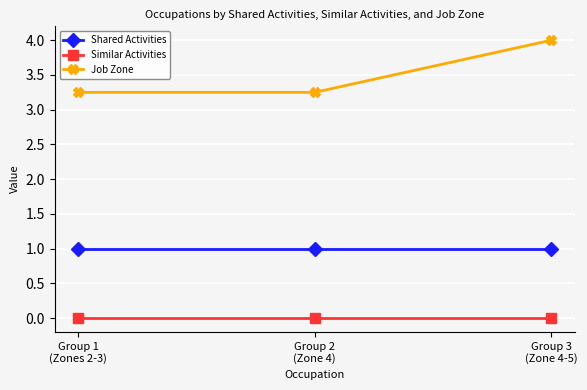

Rank the series by their maximum value, from lowest to highest.

Similar Activities, Shared Activities, Job Zone